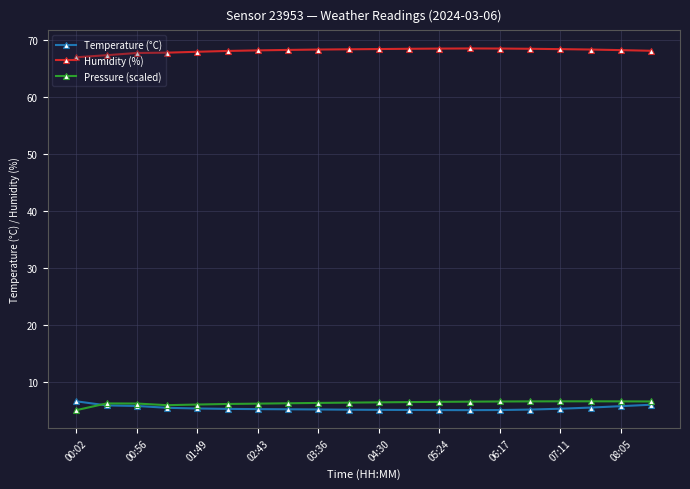

What is the value of the Humidity (%) point at the 12th from the left?

68.4